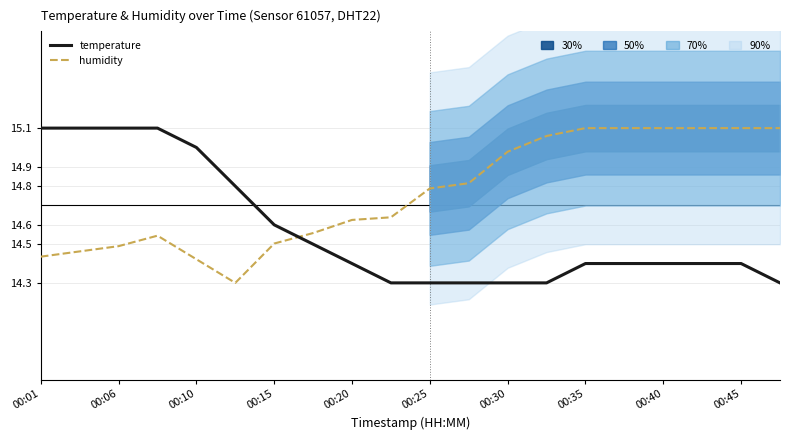

Between 11 and 15, which is larger?

15